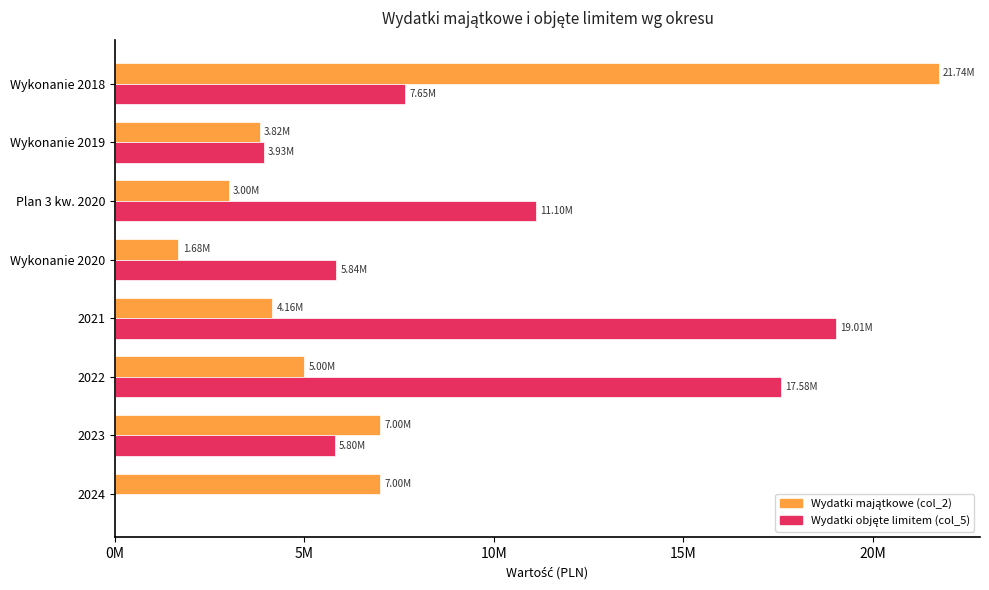

At which category is the sum across all series the highest?

Wykonanie 2018